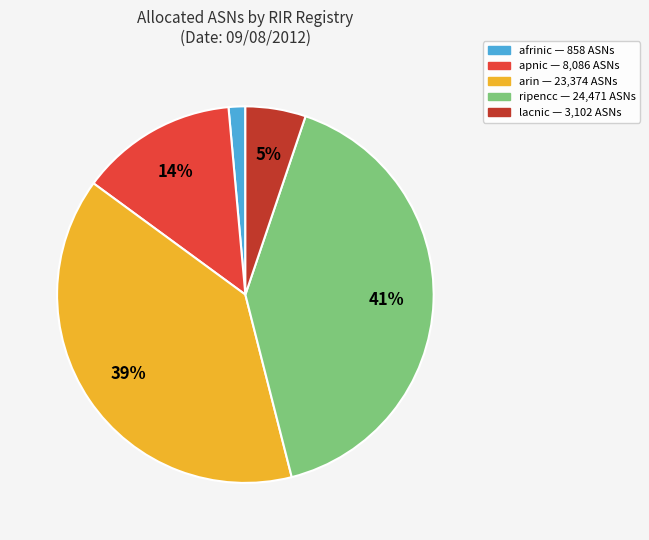

Which has a higher value, arin or lacnic?

arin